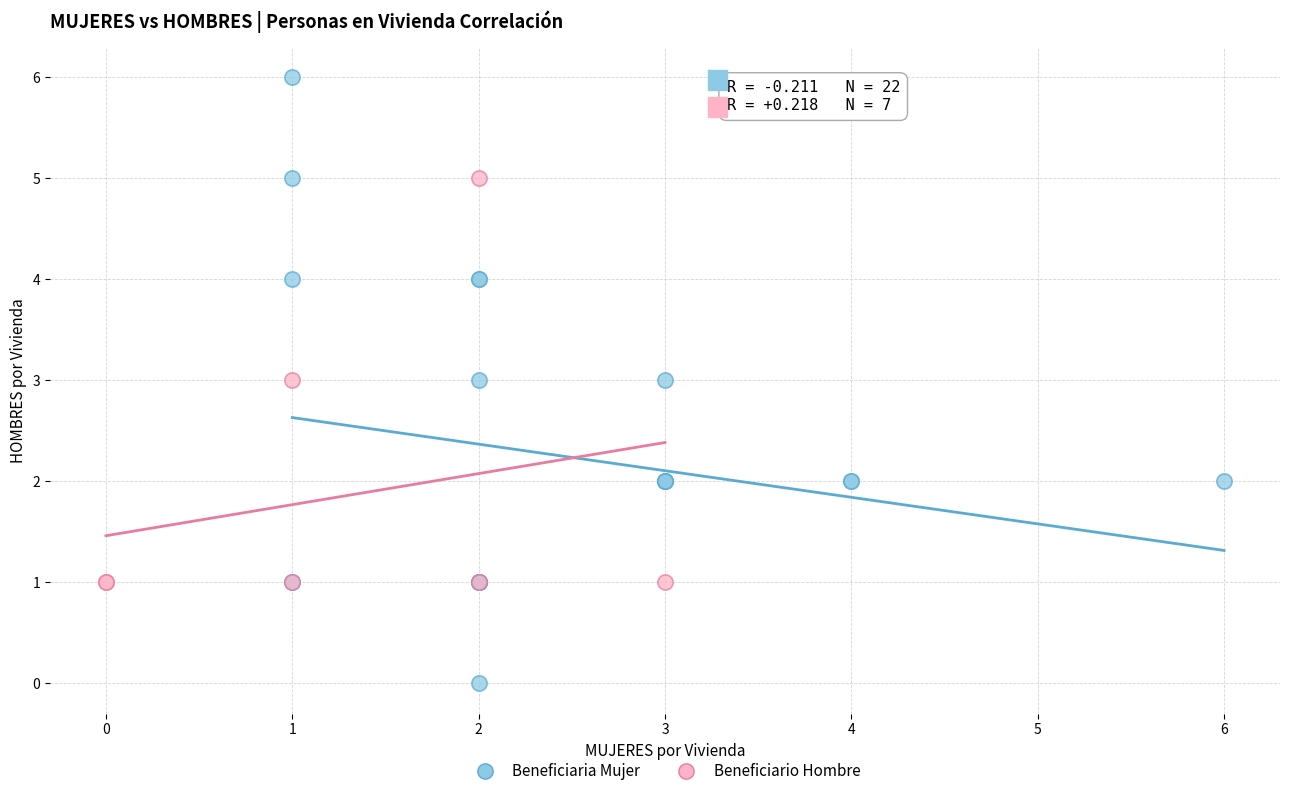

Which series has the widest spread of Y values?

Beneficiaria Mujer